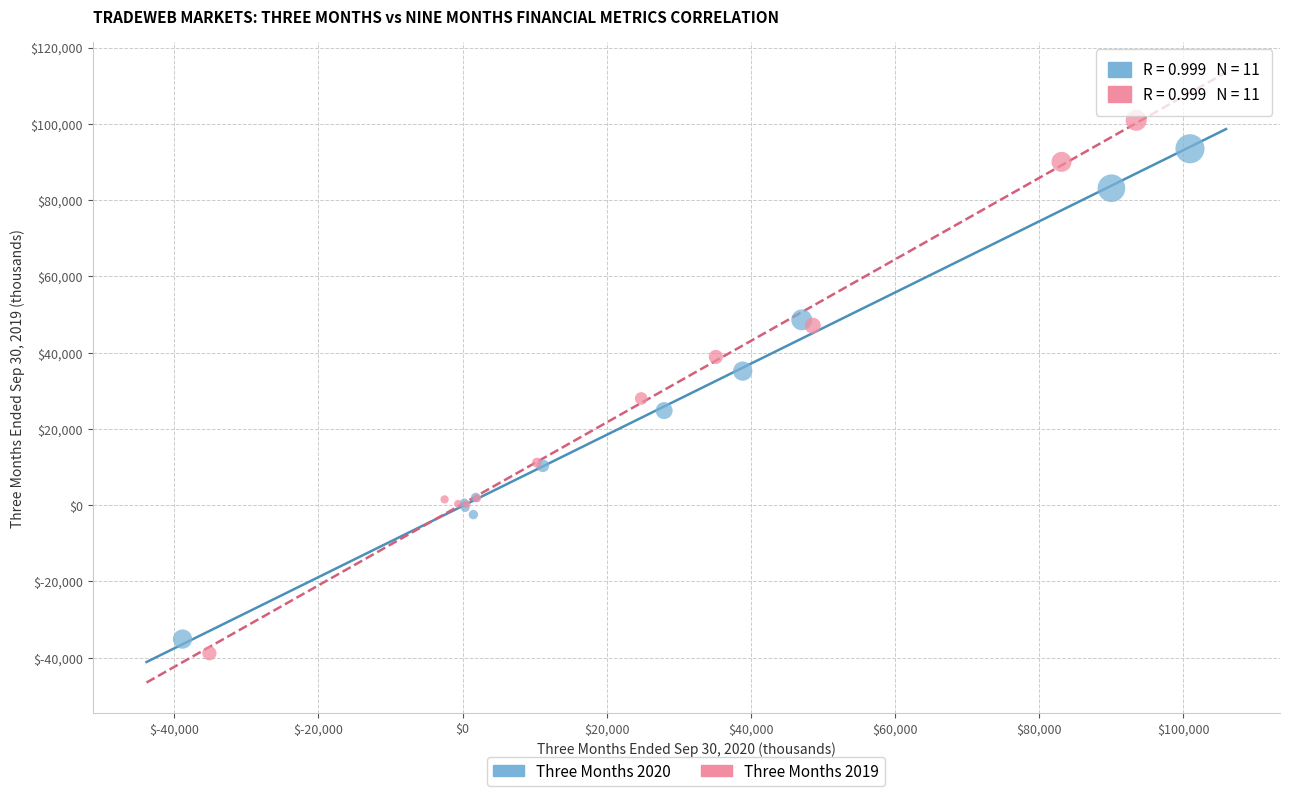

Which series has the largest Y range (max minus min)?

Three Months 2019